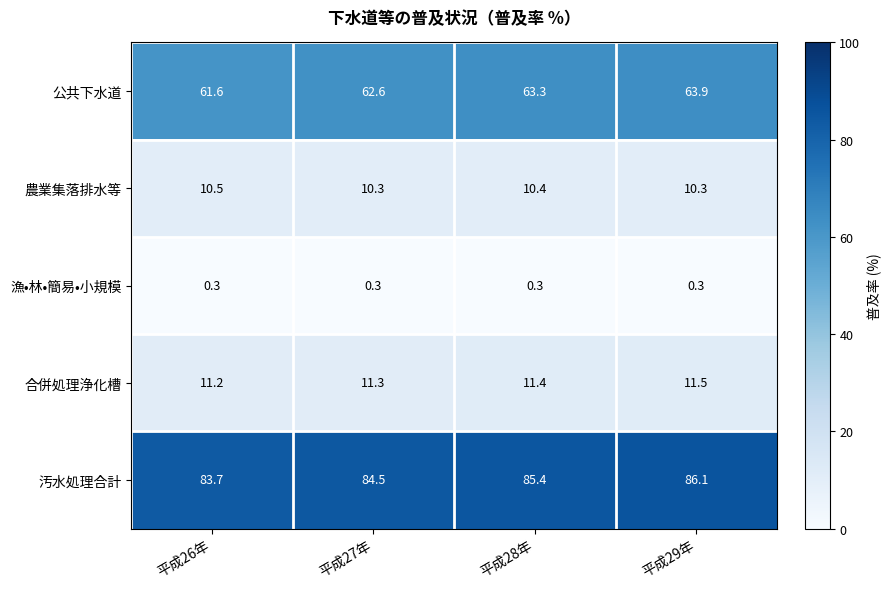

Reading left to right, what are all the values shown in this chart?

公共下水道: 61.6	62.6	63.3	63.9
農業集落排水等: 10.5	10.3	10.4	10.3
漁•林•簡易•小規模: 0.3	0.3	0.3	0.3
合併処理浄化槽: 11.2	11.3	11.4	11.5
汚水処理合計: 83.7	84.5	85.4	86.1